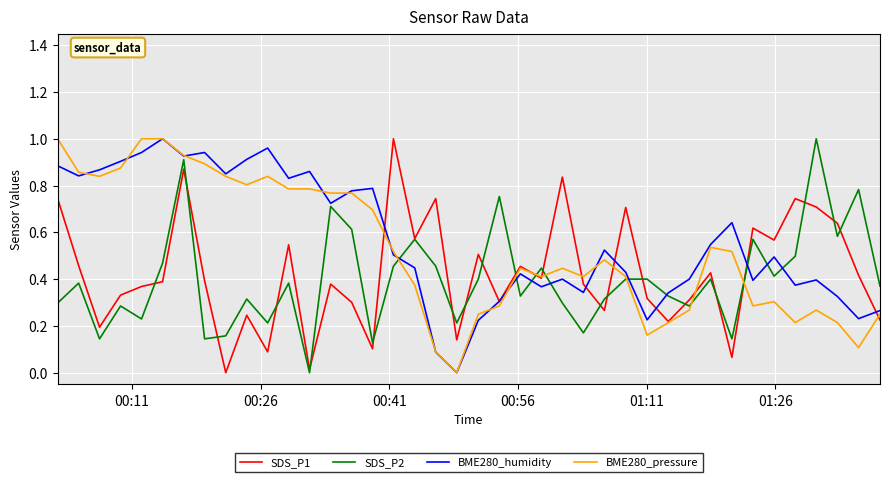

List the series in order of their overall mean, highest first.

BME280_humidity, BME280_pressure, SDS_P1, SDS_P2